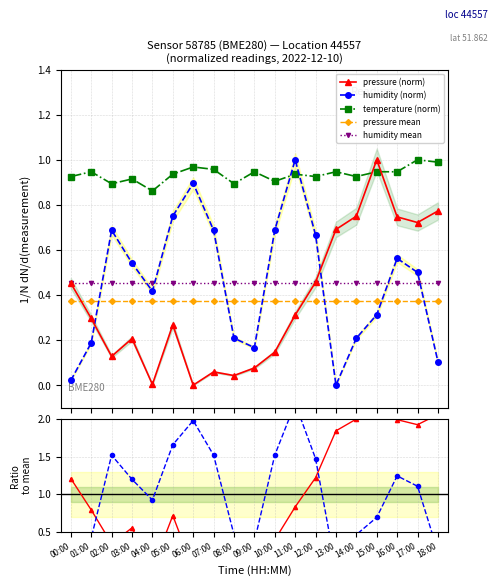

The value of pressure at 15:00 is 0.5. True or false?

False